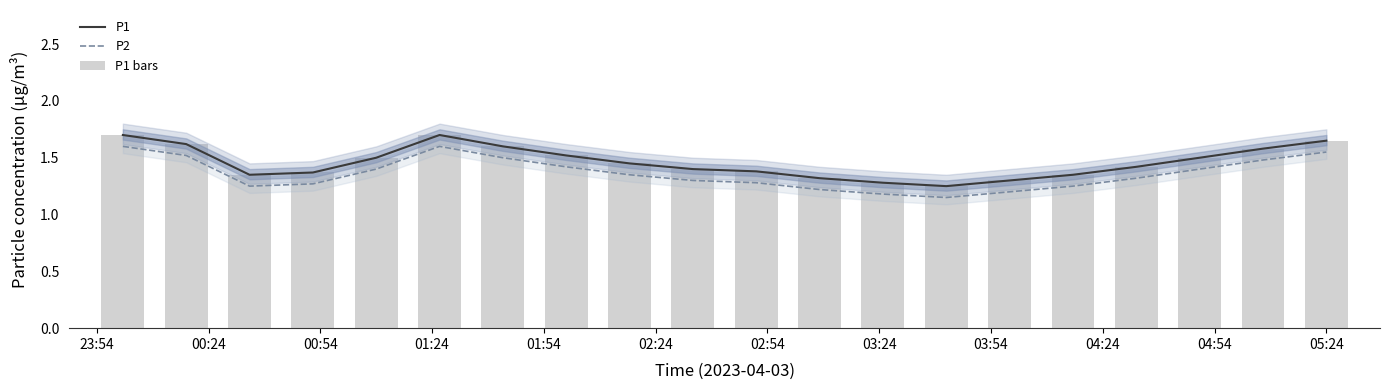

Rank the series by their maximum value, from highest to lowest.

P1, P2